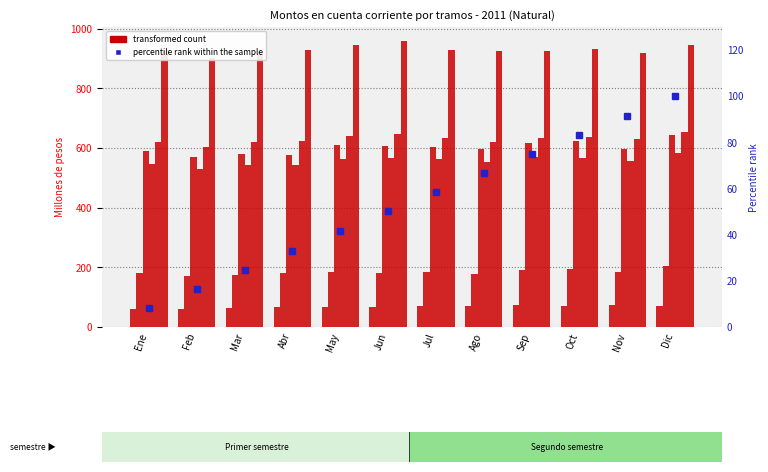

Between Abr and Sep, which is larger?

Sep